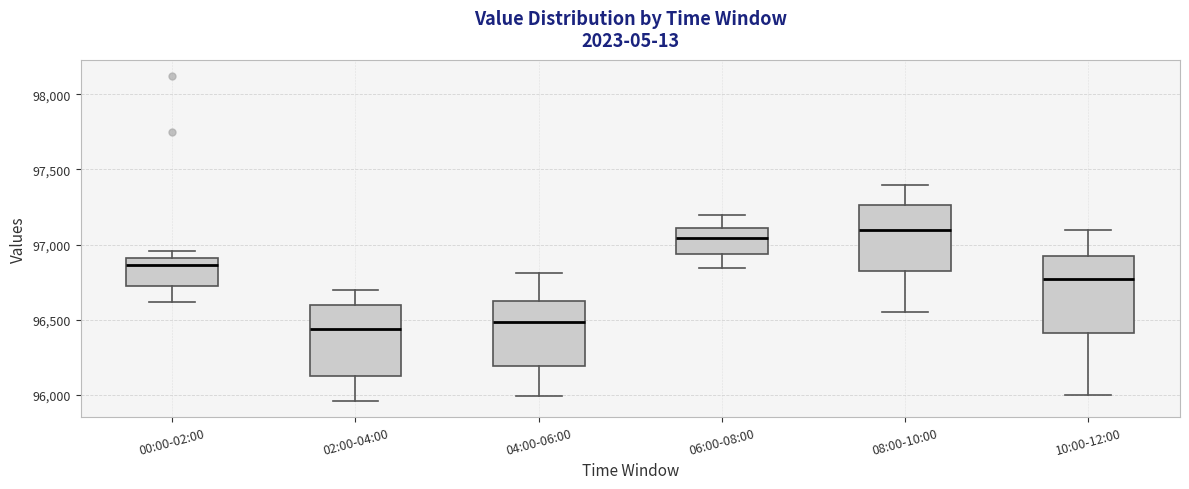

Reading left to right, read every box against the y-axis: the position of its median line, the range the box covers, and the ends of its whiskers. The values are not printed on the chart, so give them approximately, as read against the axis.

00:00-02:00: median 96850, box 96750 to 96900, whiskers 96600 to 96950
02:00-04:00: median 96450, box 96150 to 96600, whiskers 95950 to 96700
04:00-06:00: median 96500, box 96200 to 96600, whiskers 96000 to 96800
06:00-08:00: median 97050, box 96950 to 97100, whiskers 96850 to 97200
08:00-10:00: median 97100, box 96850 to 97250, whiskers 96550 to 97400
10:00-12:00: median 96800, box 96400 to 96950, whiskers 96000 to 97100